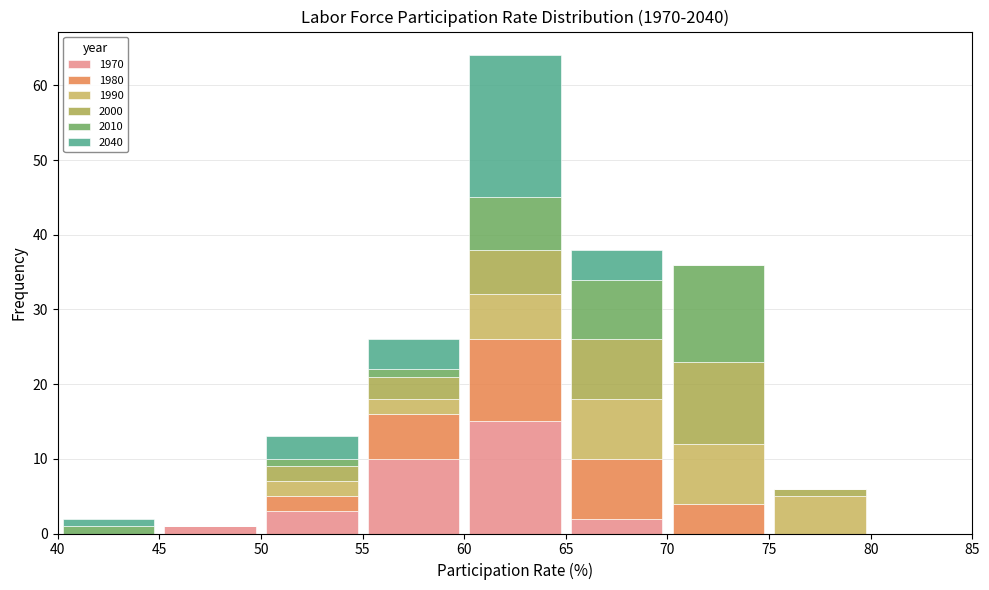

Which range on the x-axis has the tallest stacked bar (by total height)?

60 to 65